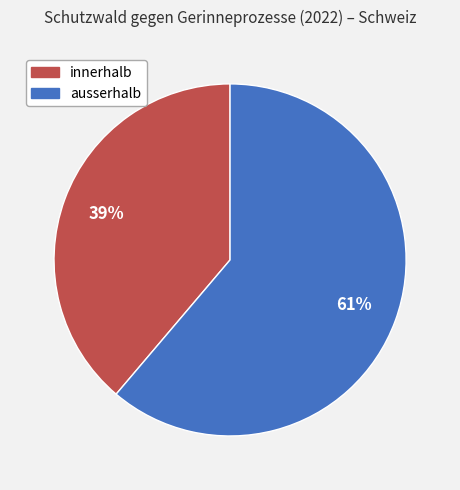

What is the ratio of the value at ausserhalb to the value at innerhalb?

1.6